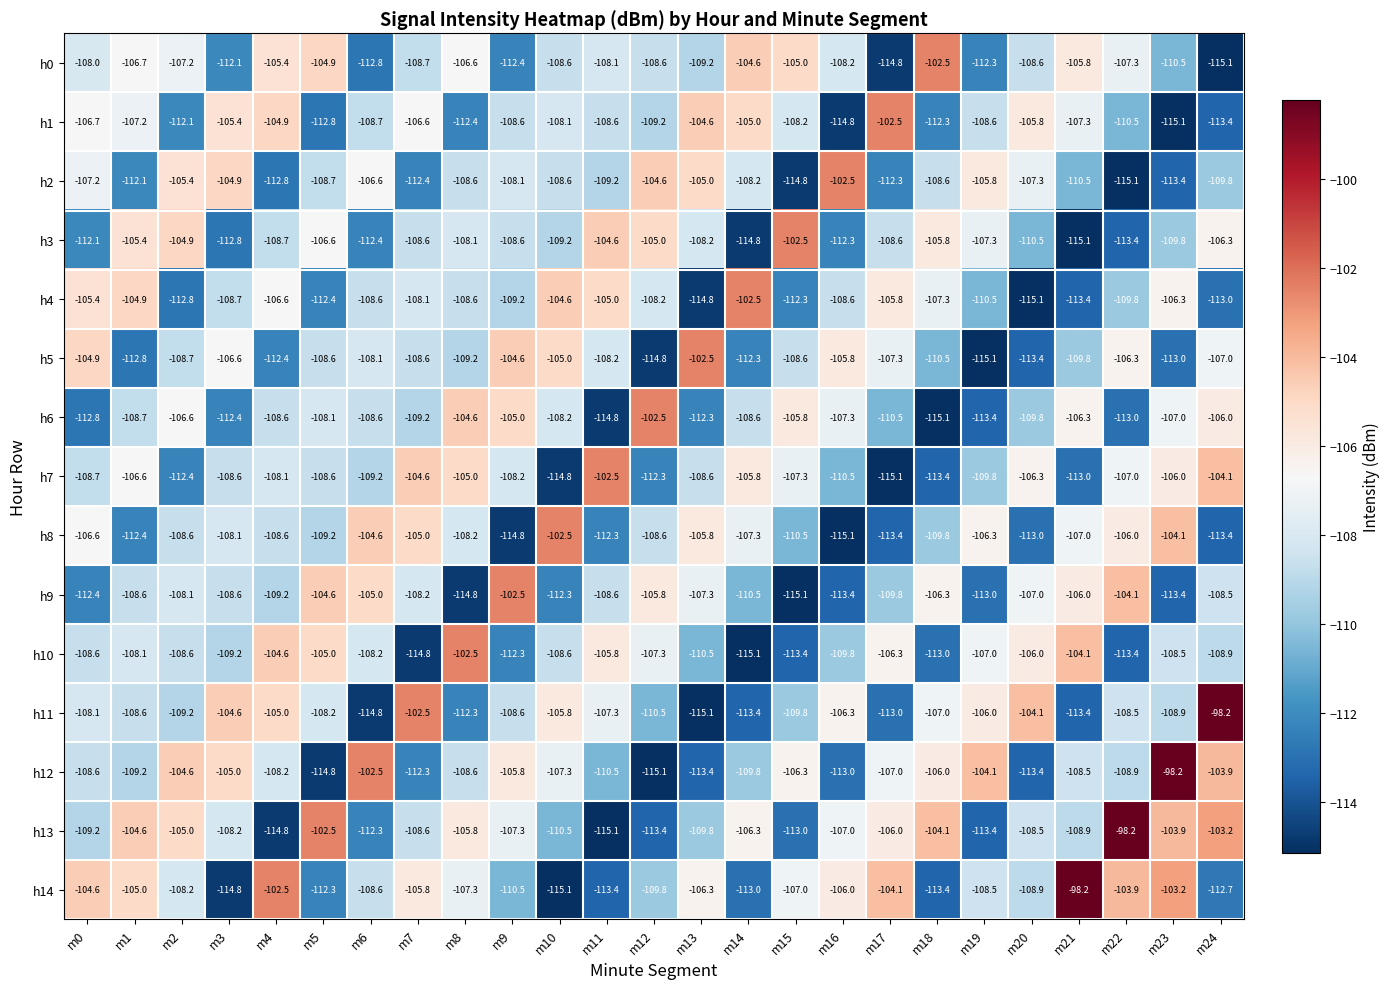

What is the total value across all series at m14?

-1637.2